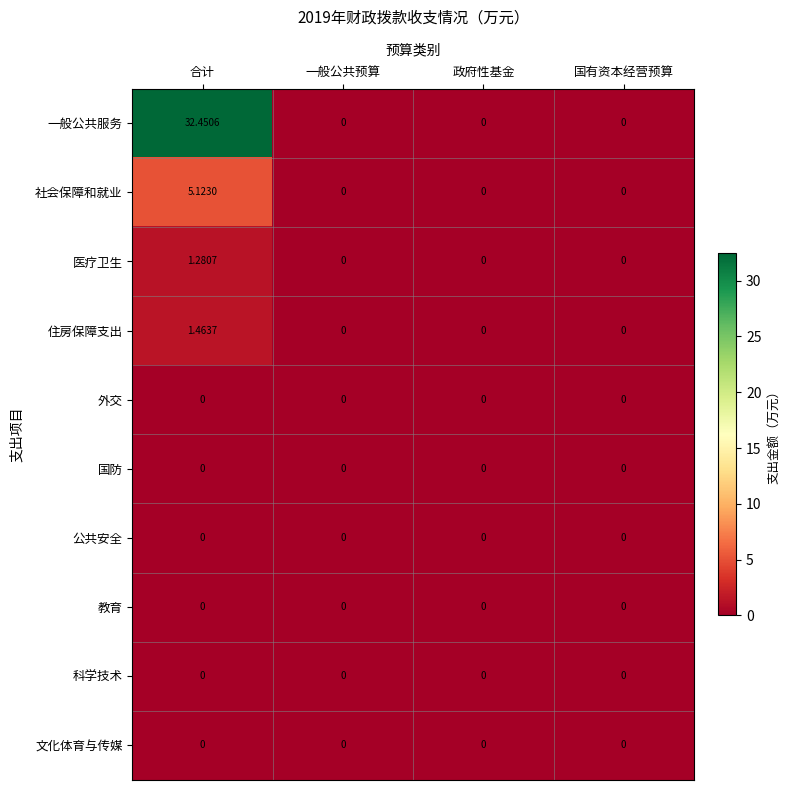

Which category has the highest value in the 社会保障和就业 series?

合计